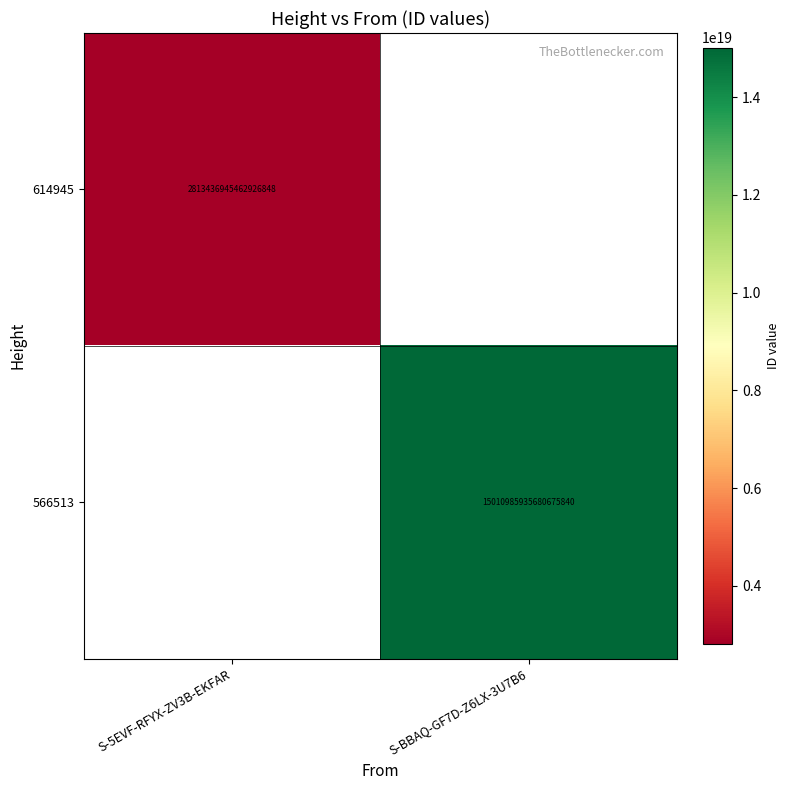

The value of 614945 at S-5EVF-RFYX-ZV3B-EKFAR is 1558035340591639808. True or false?

False